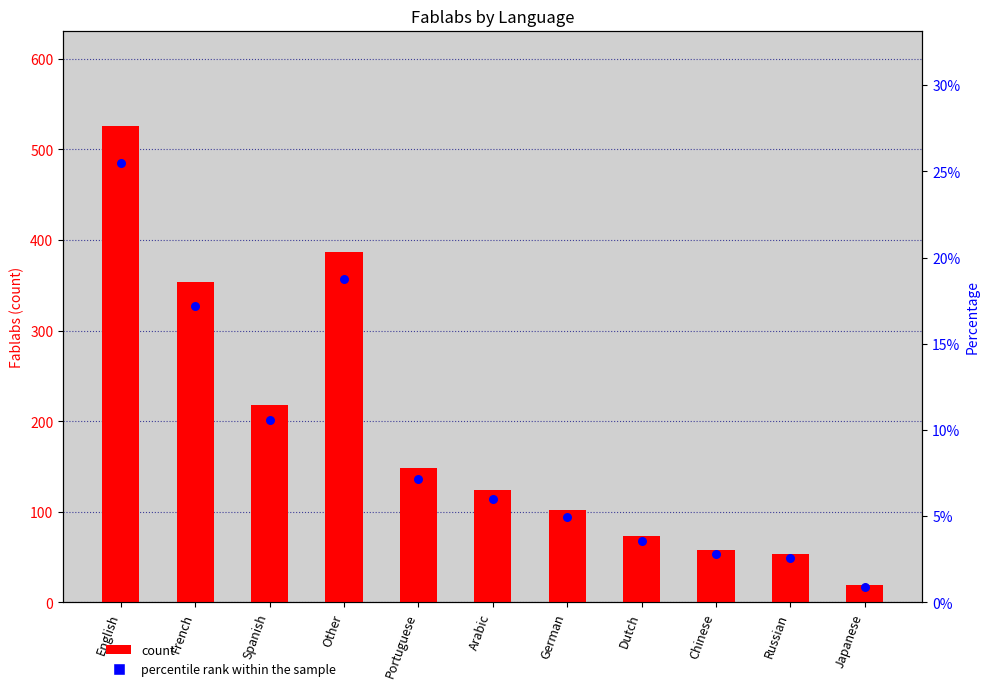

Which series has the largest total across all categories?

count